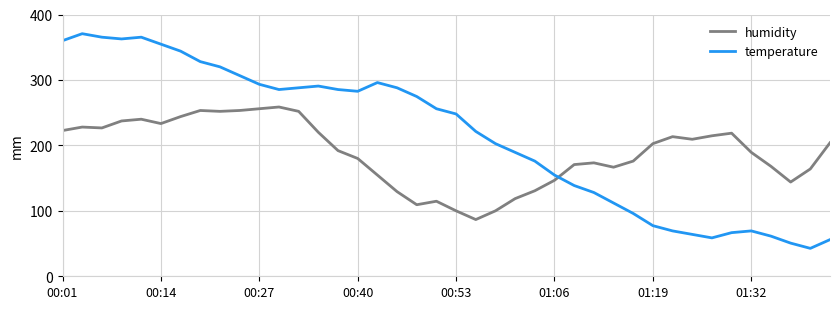

List the series in order of their peak value, highest first.

temperature, humidity